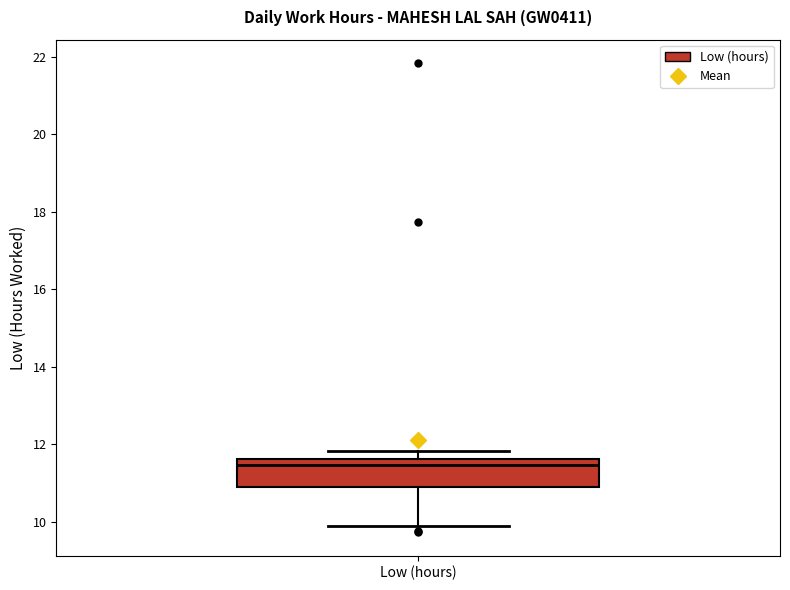

Transcribe this box plot: give where the median line is, the range the box spans, and where the two whiskers end, as read against the y-axis. The values are not printed on the chart, so give them approximately, as read against the axis.

median 11.4, box 11.0 to 11.6, whiskers 10.0 to 11.8